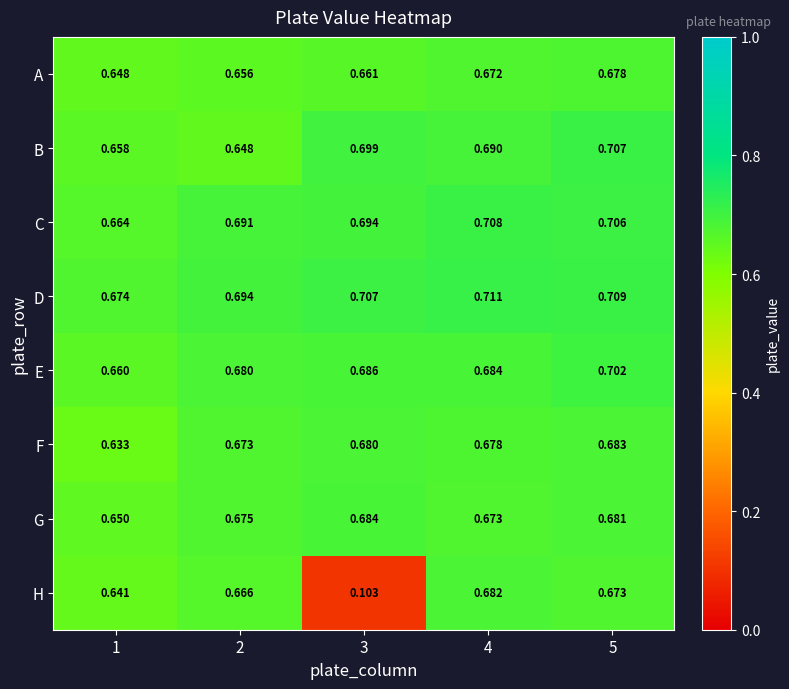

Rank the series at 3 from highest to lowest value.

D, B, C, E, G, F, A, H